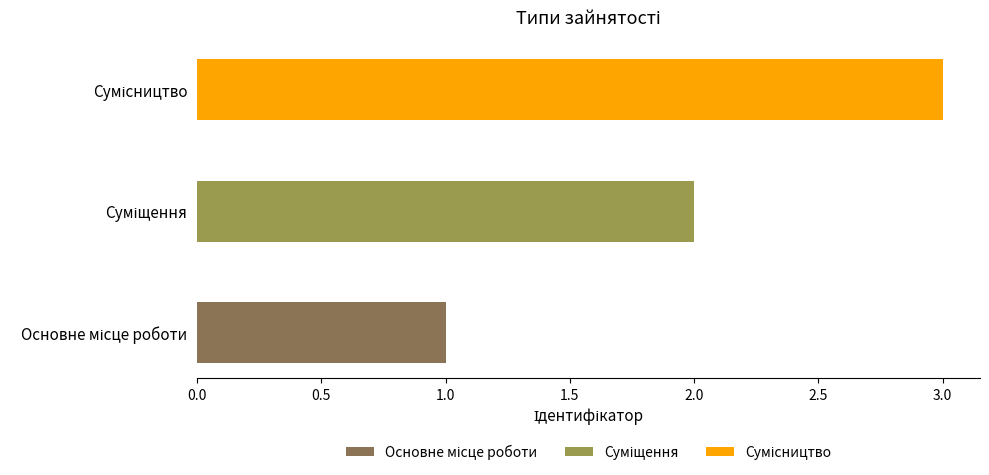

How many categories are shown in the chart?

3